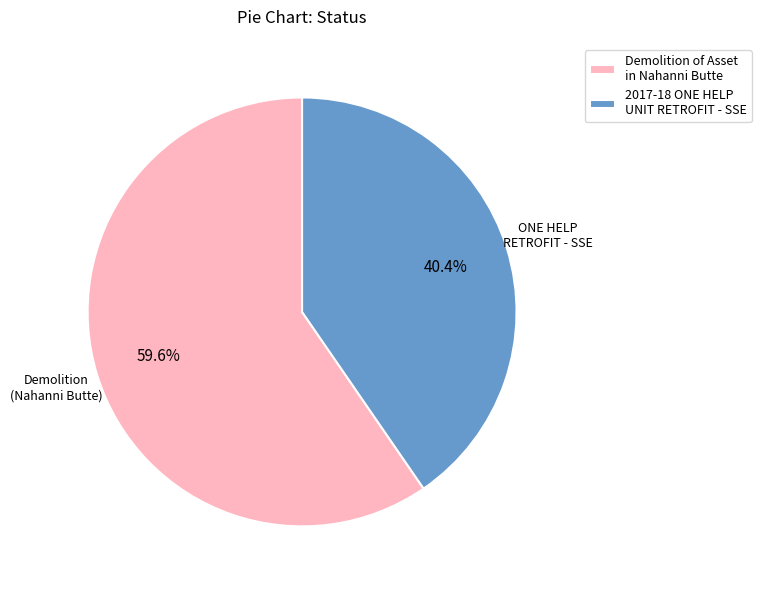

Which category has the biggest portion of the pie?

Demolition of Asset in Nahanni Butte